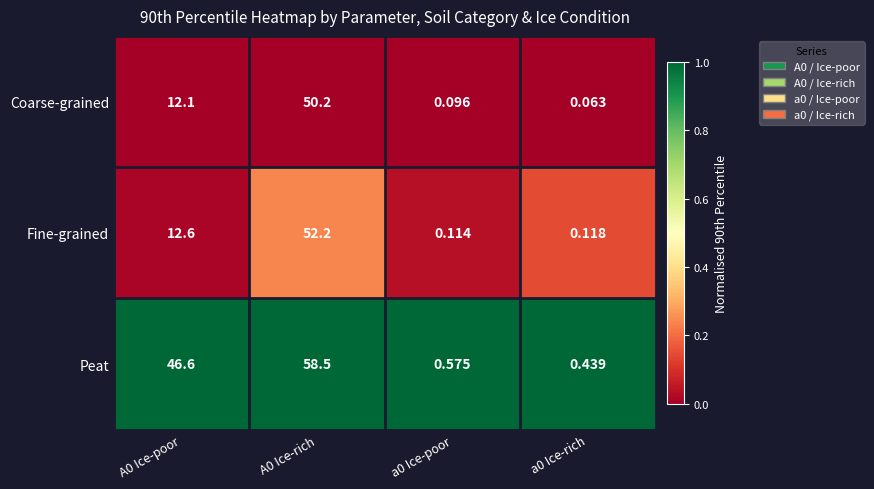

Rank the series by their maximum value, from highest to lowest.

Peat, Fine-grained, Coarse-grained